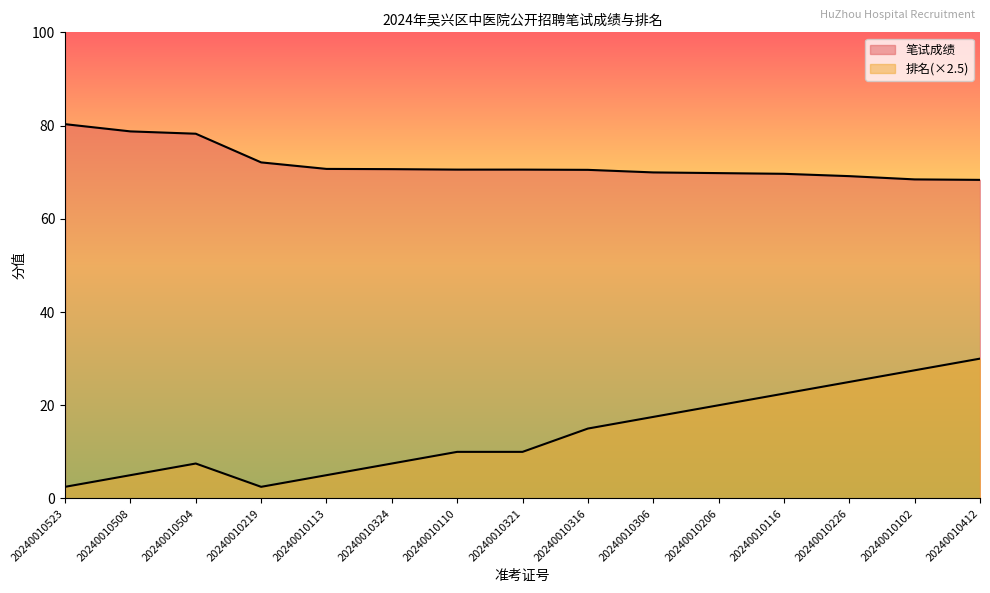

True or false: 排名 and 笔试成绩 cross at least once.

False